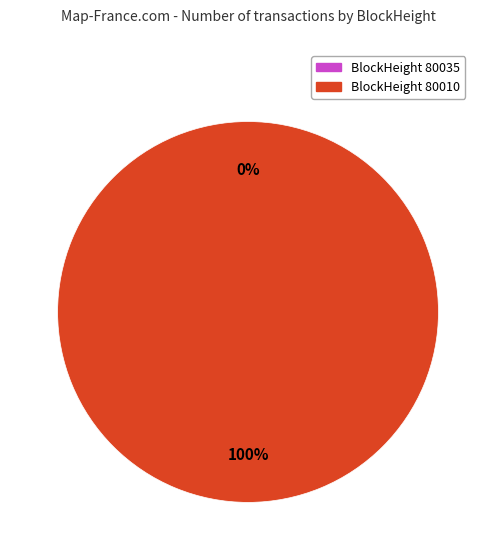

To the nearest percent, what is the average slice percentage?

50%